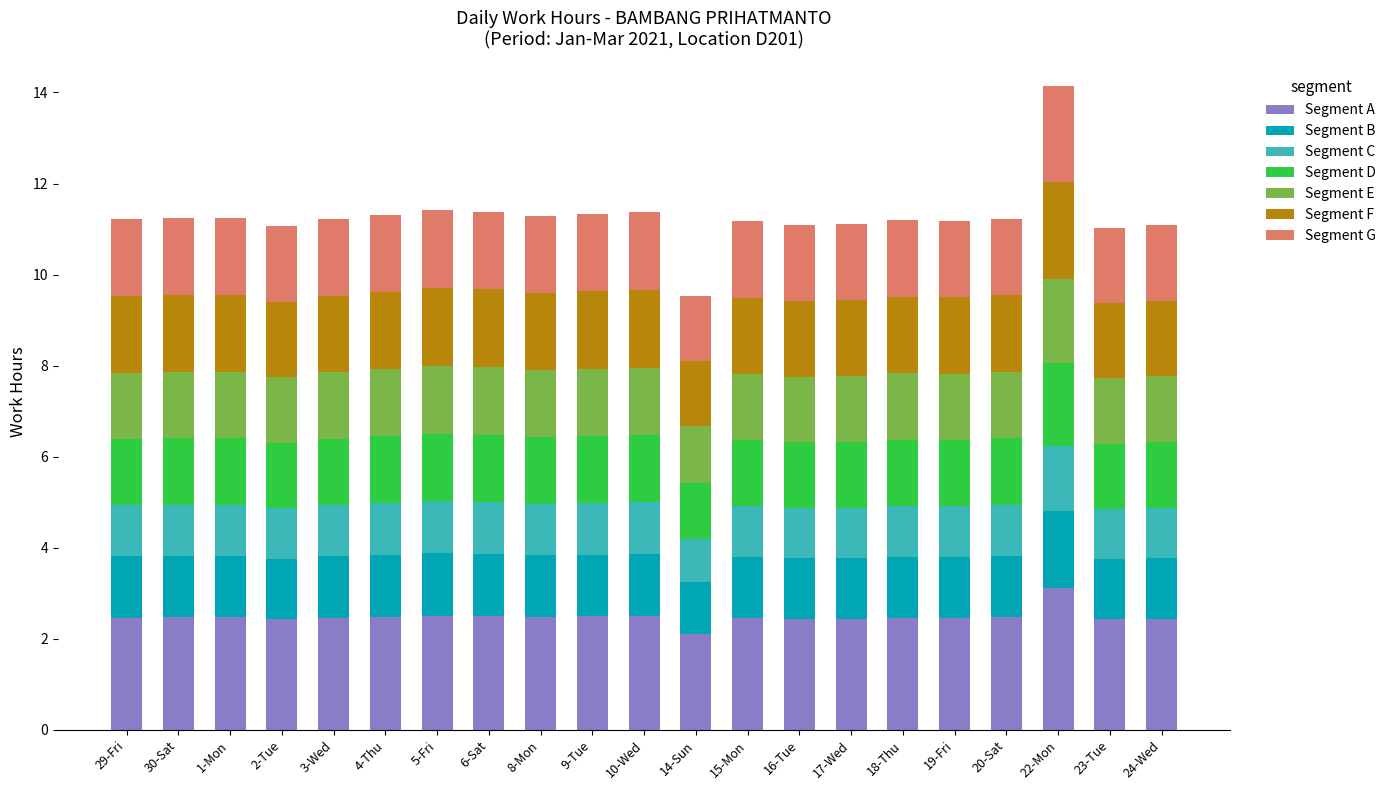

The value of Segment A at 17-Wed is 1.7. True or false?

False